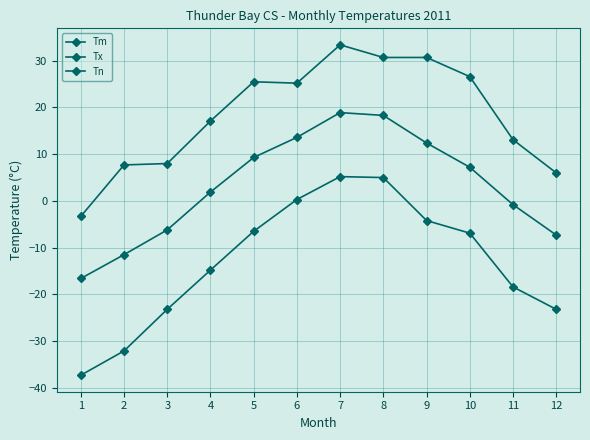

Which label corresponds to the largest value in the chart?

7